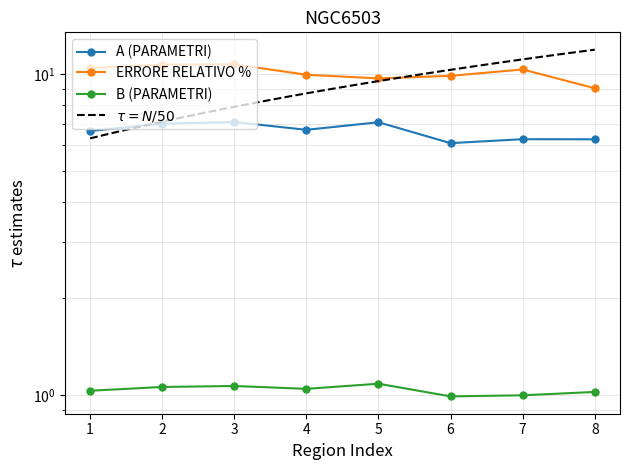

List the series in order of their overall mean, highest first.

ERRORE RELATIVO %, A (PARAMETRI), B (PARAMETRI)